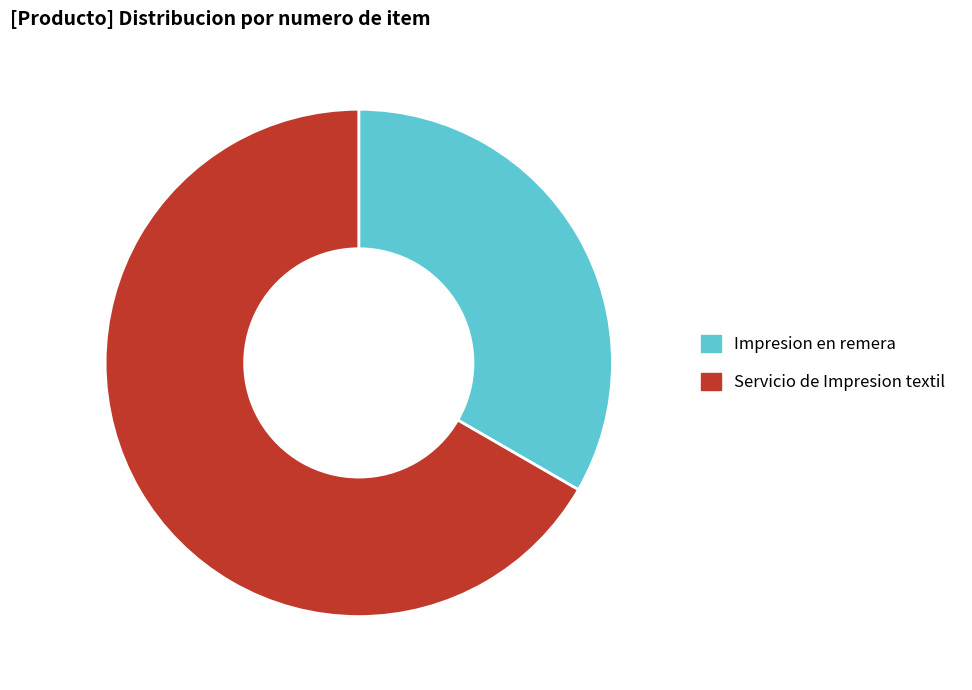

What is the smallest slice in the pie chart?

Impresion en remera